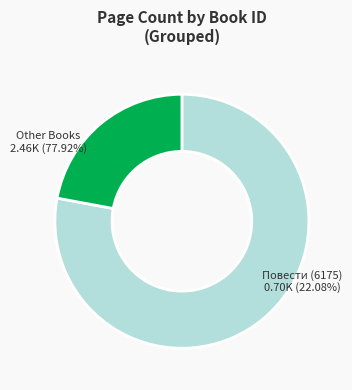

What is the largest slice in the pie chart?

6175